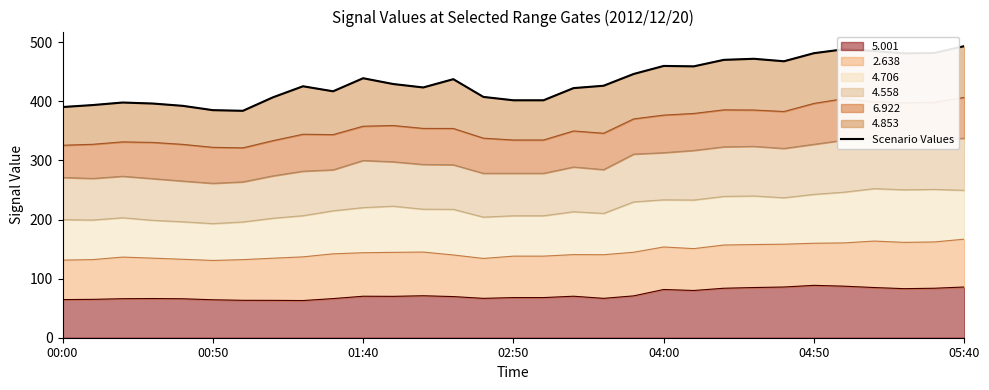

What is the lowest value of the 5.001 series?

62.9